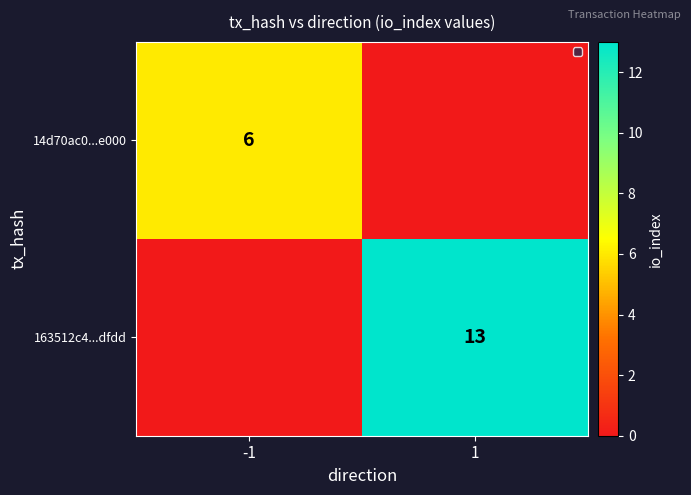

The 163512c4...dfdd series shows 13 at 1. True or false?

True